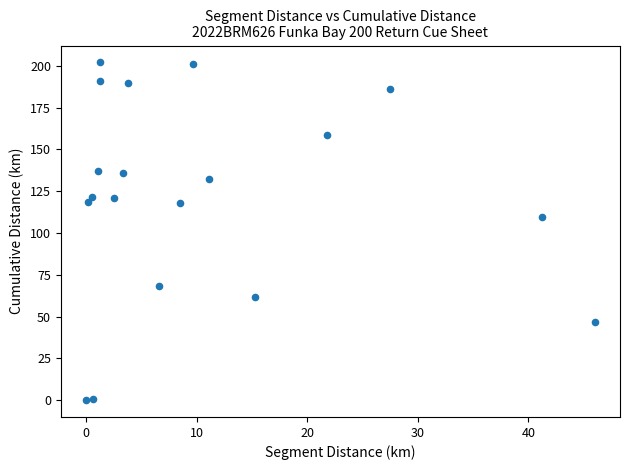

What is the range of Y values (max minus min)?

202.1